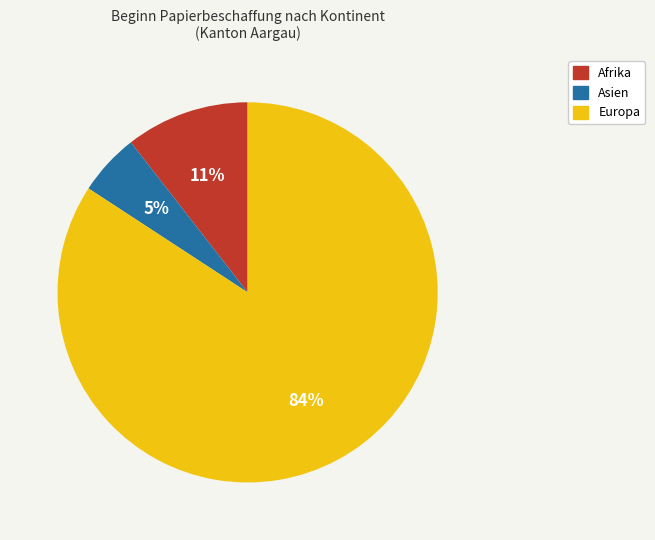

Does any single category account for the majority?

Yes